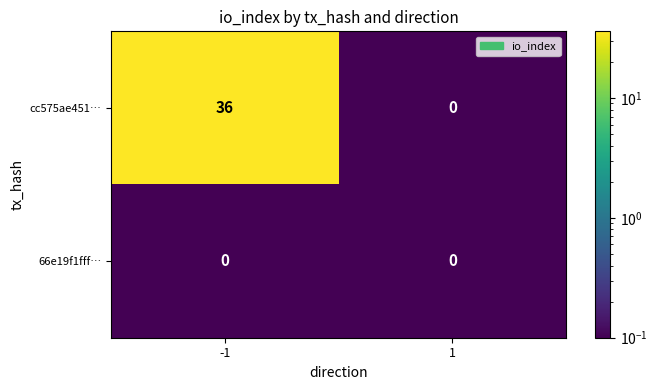

The cc575ae451… series shows 36 at -1. True or false?

True